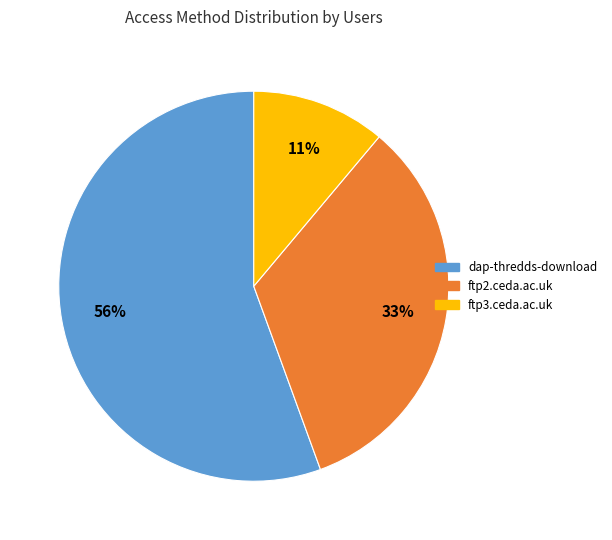

Does any single category account for the majority?

Yes